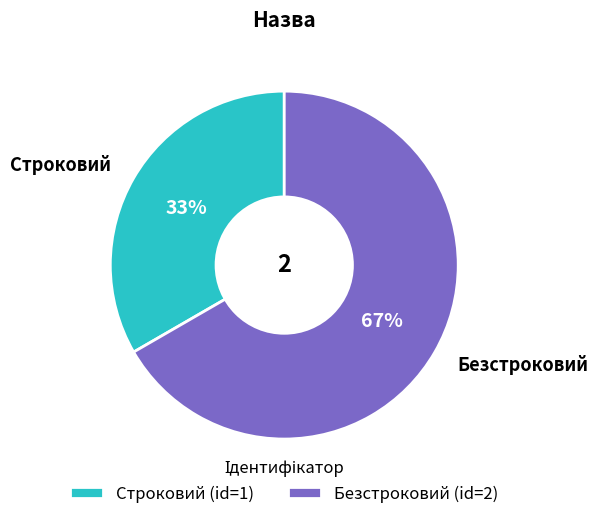

Is the sum of Строковий and Безстроковий greater than half?

Yes